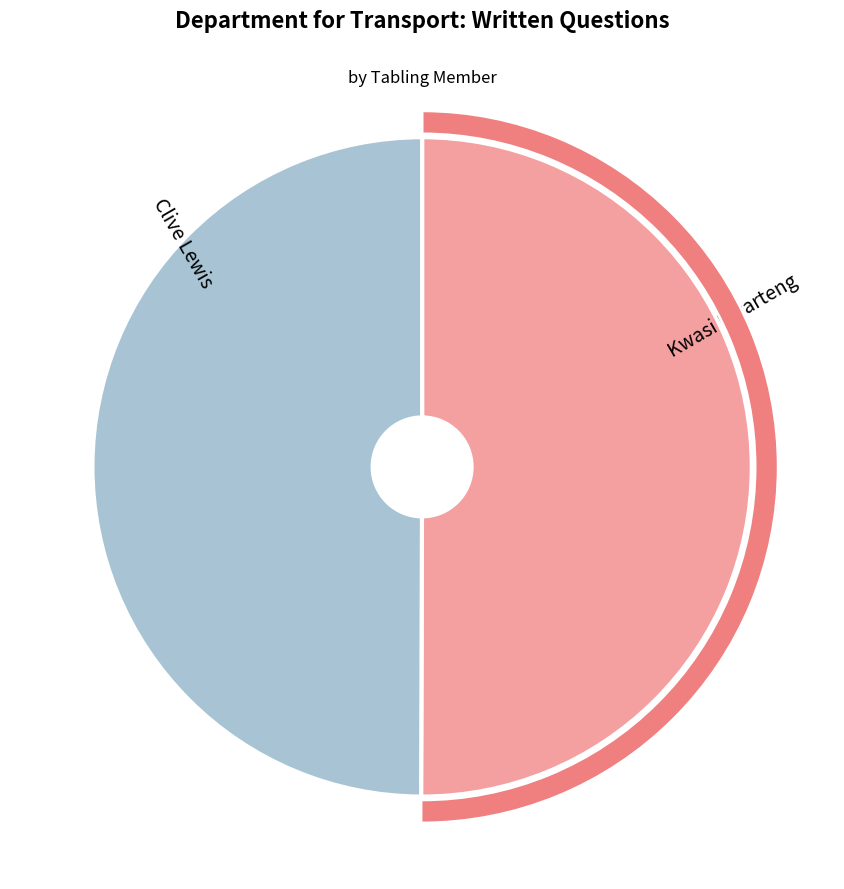

The Clive Lewis slice represents 50% of the pie. True or false?

True